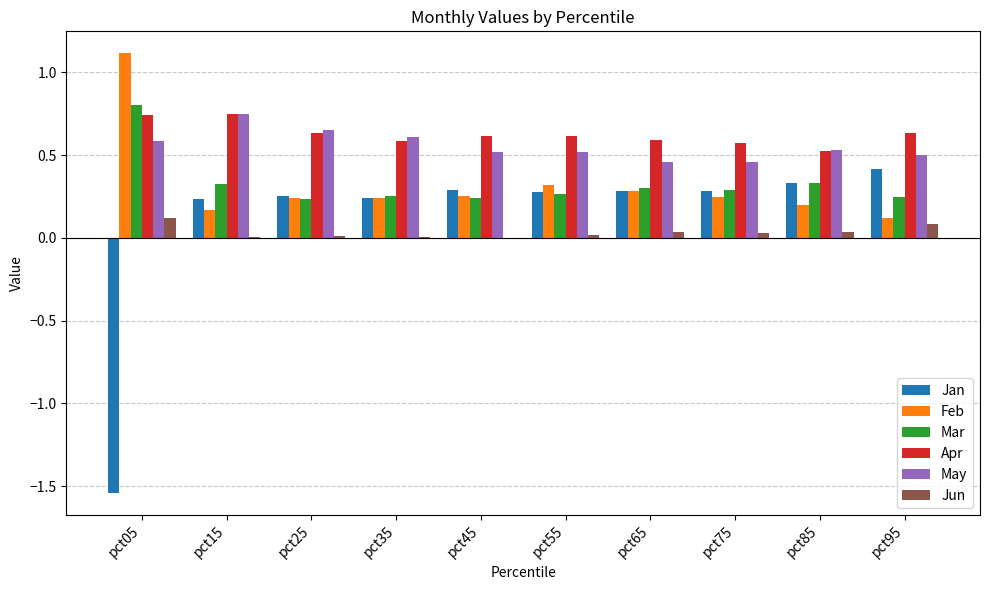

What is the sum of the Mar values at pct85 and pct05?

1.1